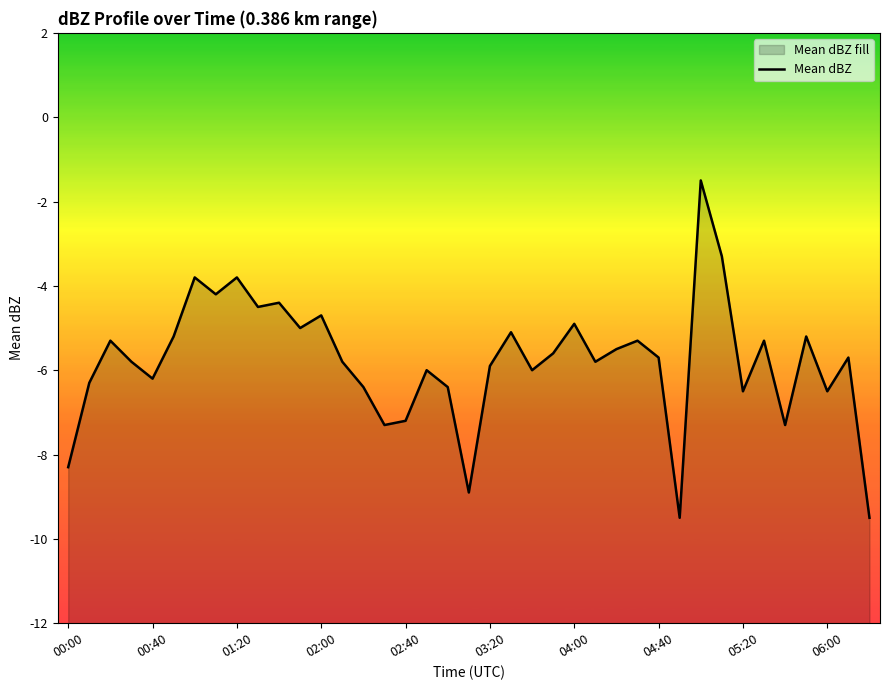

What is the sum of the values at 37 and 18?

-12.1